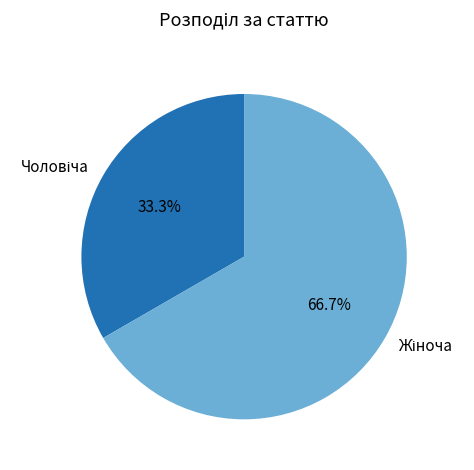

Does any single category account for the majority?

Yes